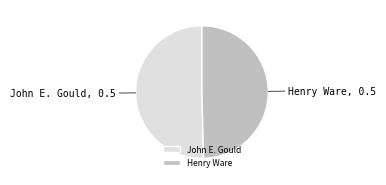

Is it true that John E. Gould is 37% of the pie?

False